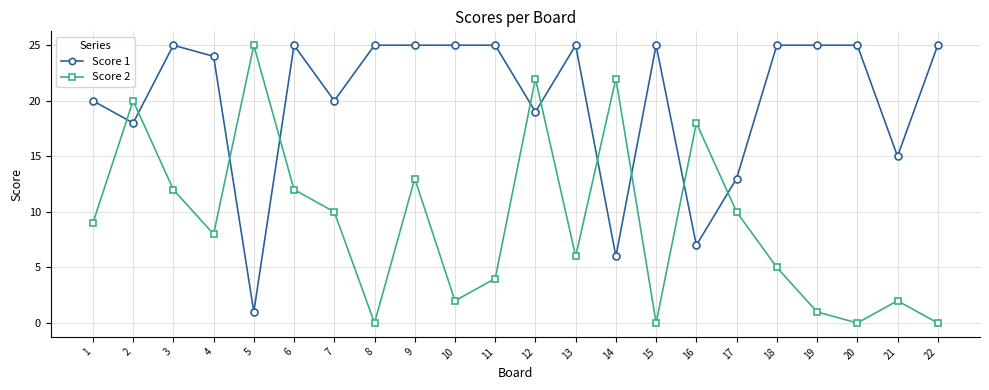

Does the chart display data point markers on the line(s)?

Yes